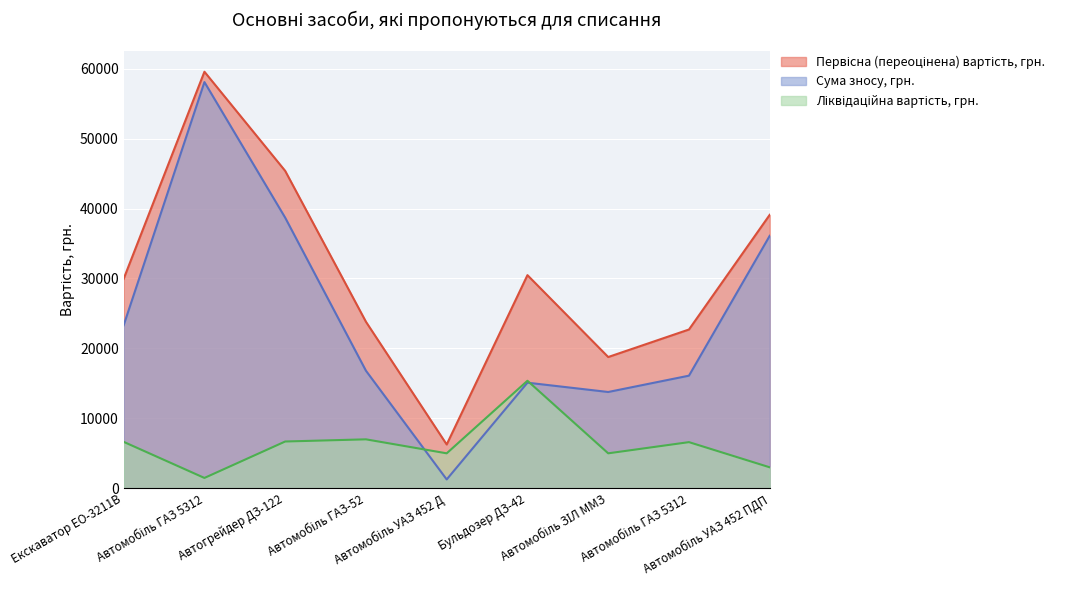

What is the total value across all series at Автогрейдер ДЗ-122?

90766